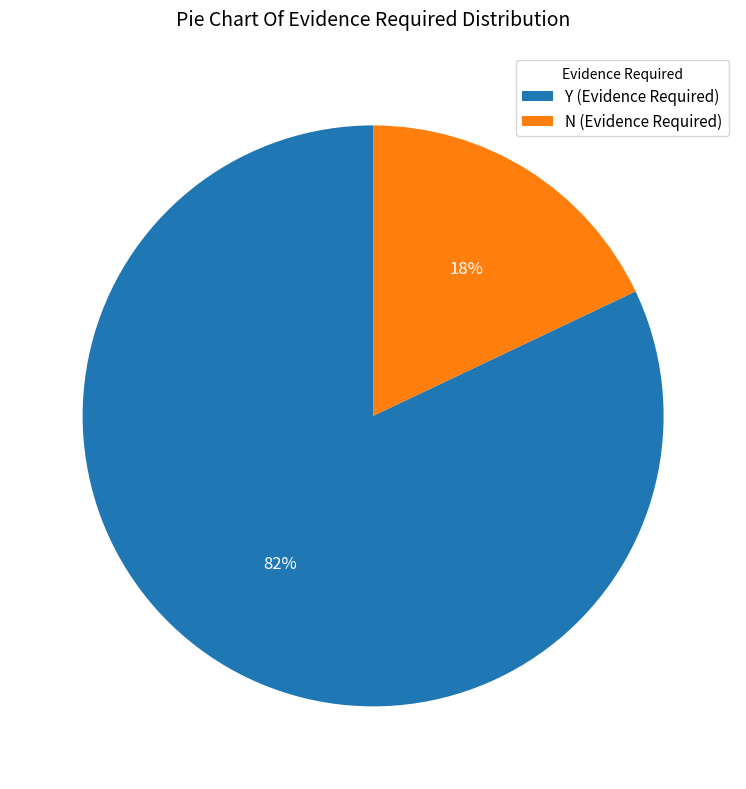

Approximately how many times larger is the value at N (Evidence Required) compared to Y (Evidence Required)?

0.2